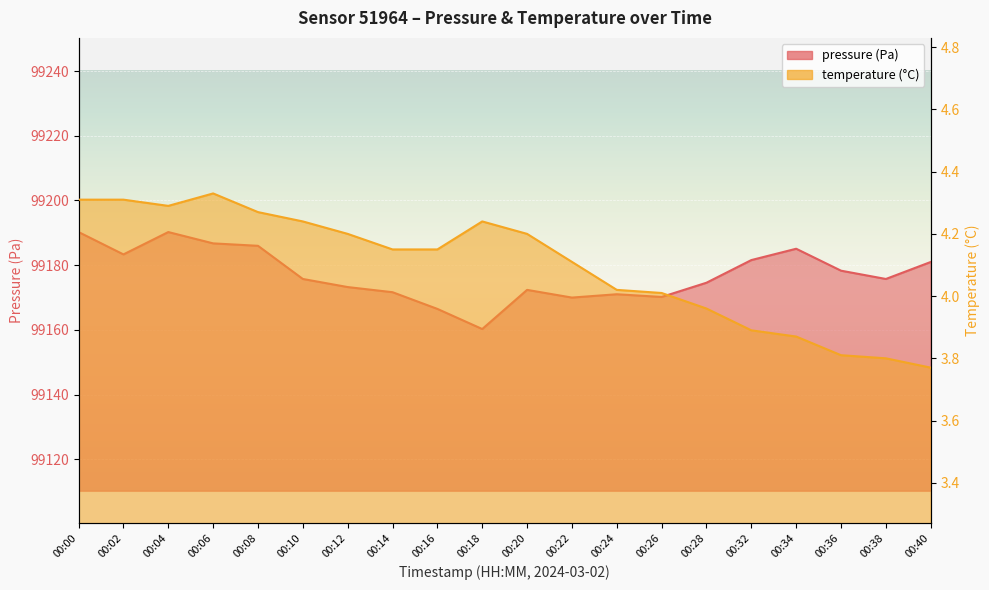

Rank the series at 00:10 from highest to lowest value.

pressure, temperature